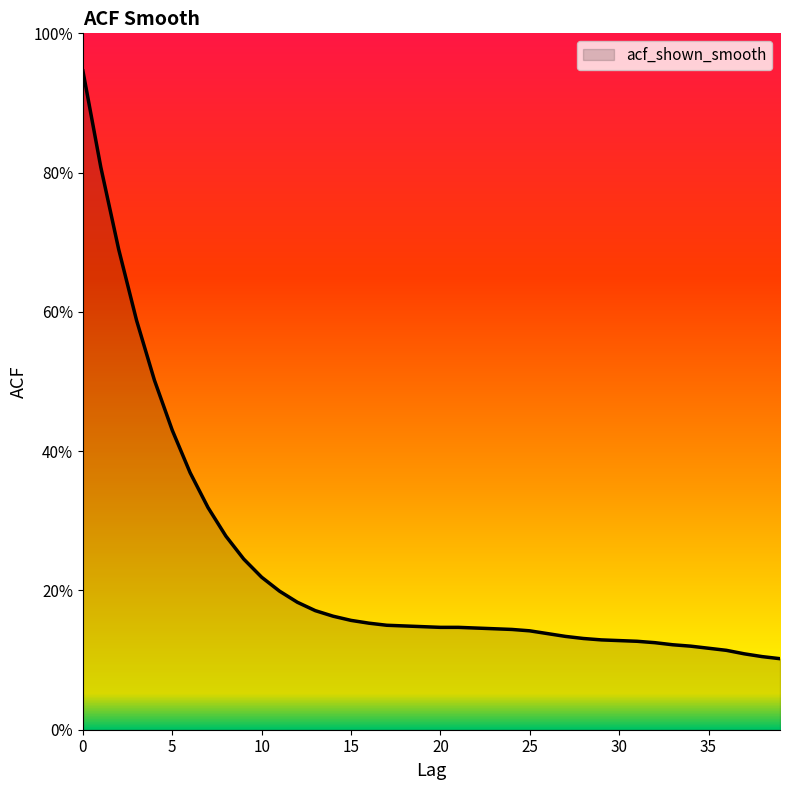

What is the value of the 9th point from the left?

0.3